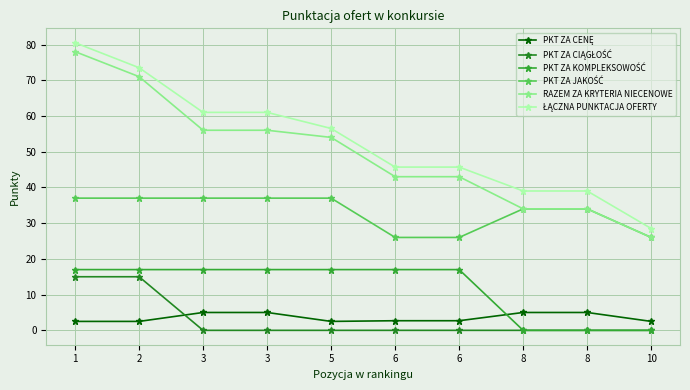

Which series has the largest total across all categories?

ŁĄCZNA PUNKTACJA OFERTY